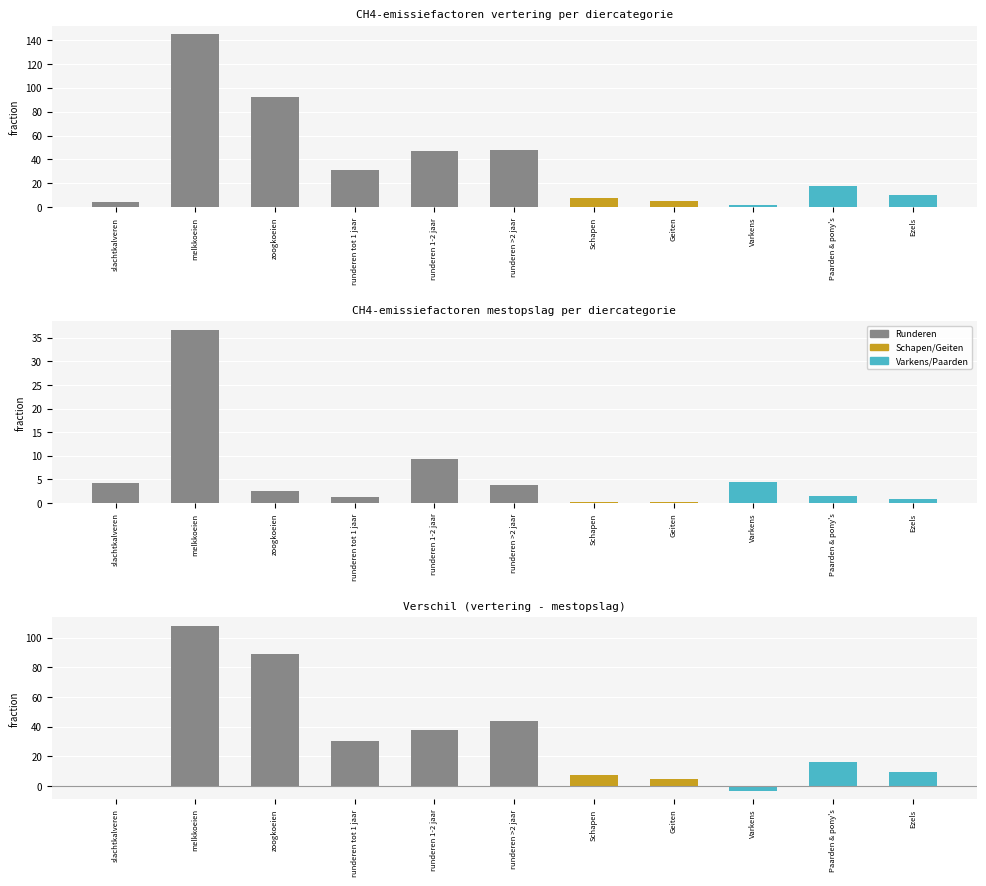

Count the number of data series in this chart.

3